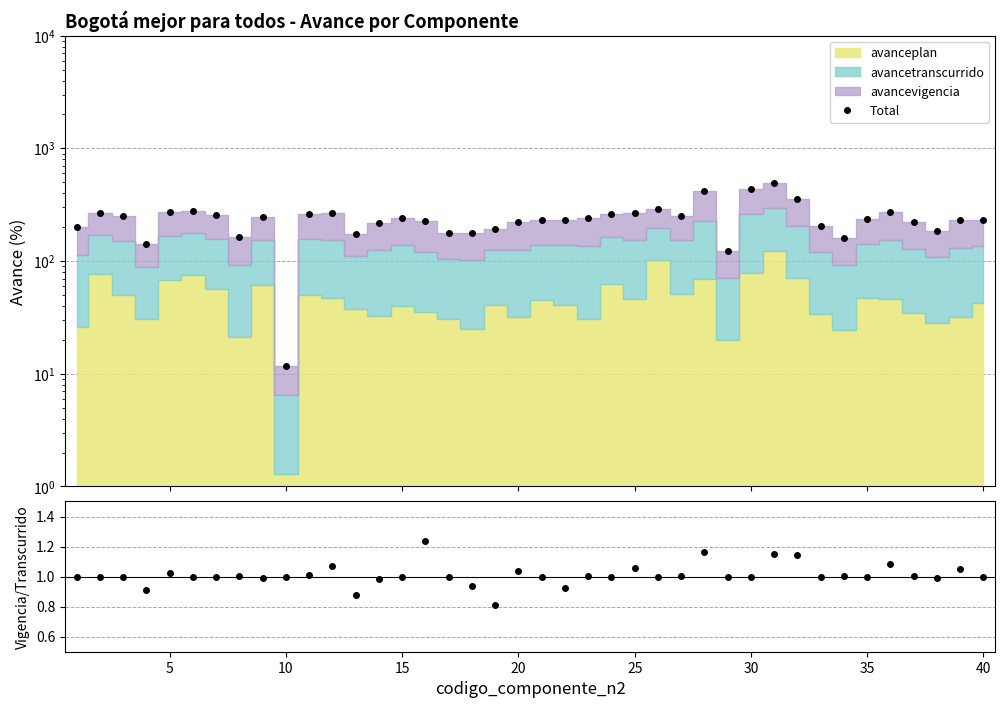

Is the value of Vigencia/Transcurrido at 30 greater than the value of Total at 19?

No